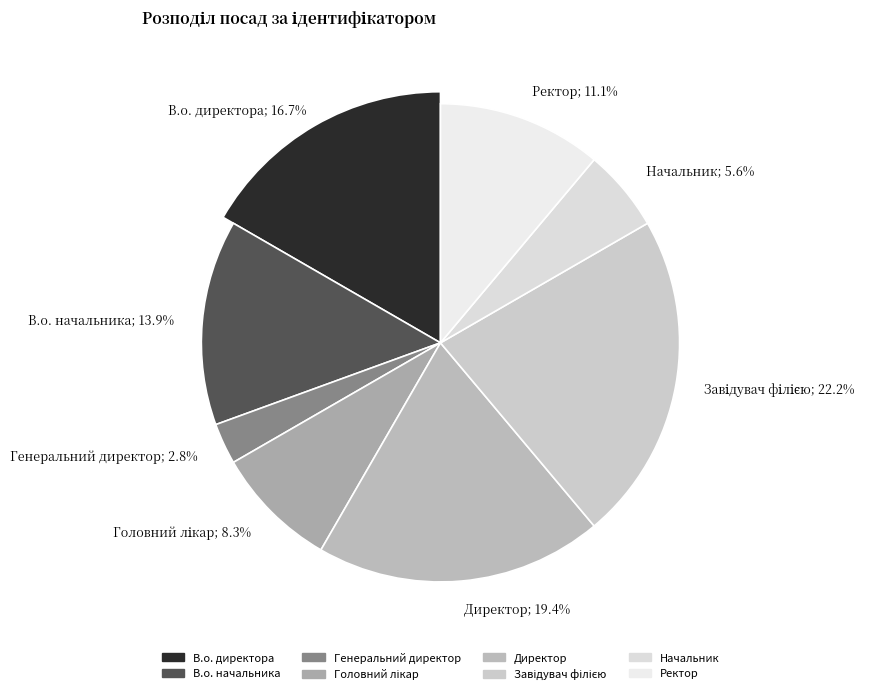

True or false: Директор accounts for 19% of the total.

True